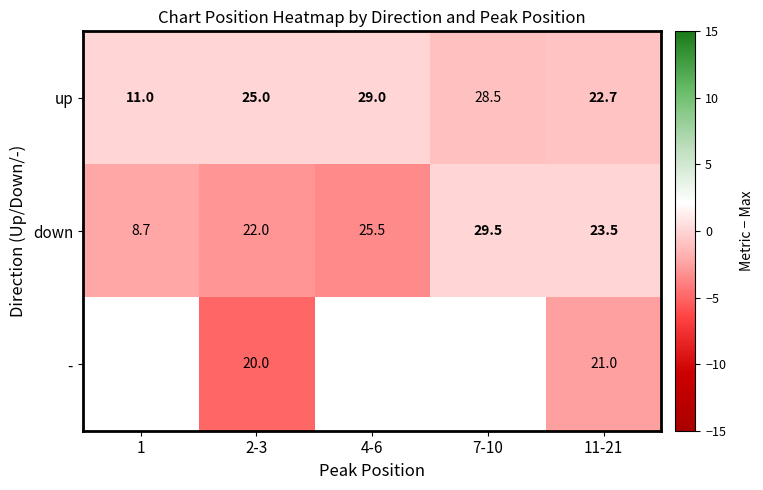

What is the average value of the down series?

21.8